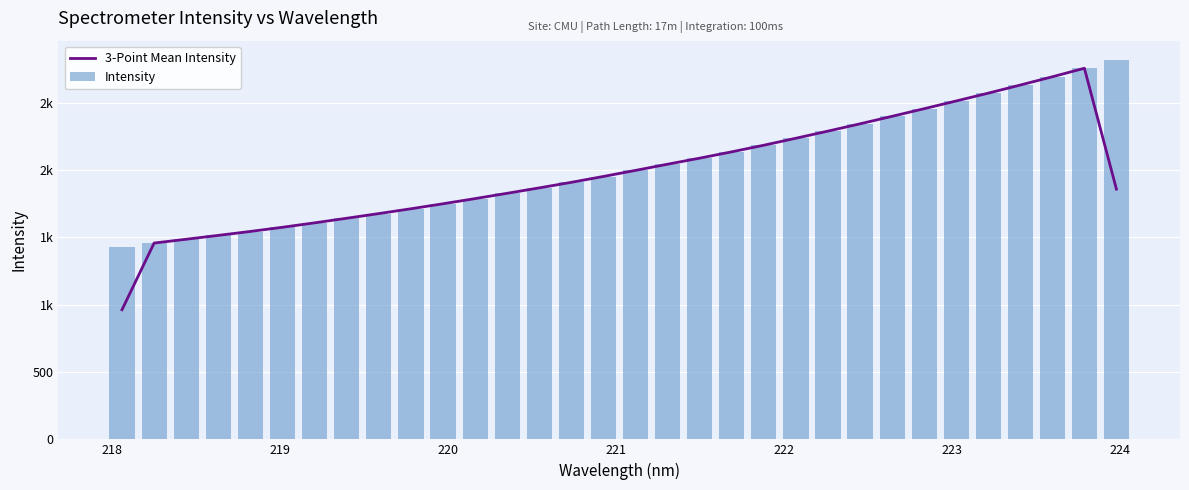

Is it true that Intensity equals 601.6 at 222?

False